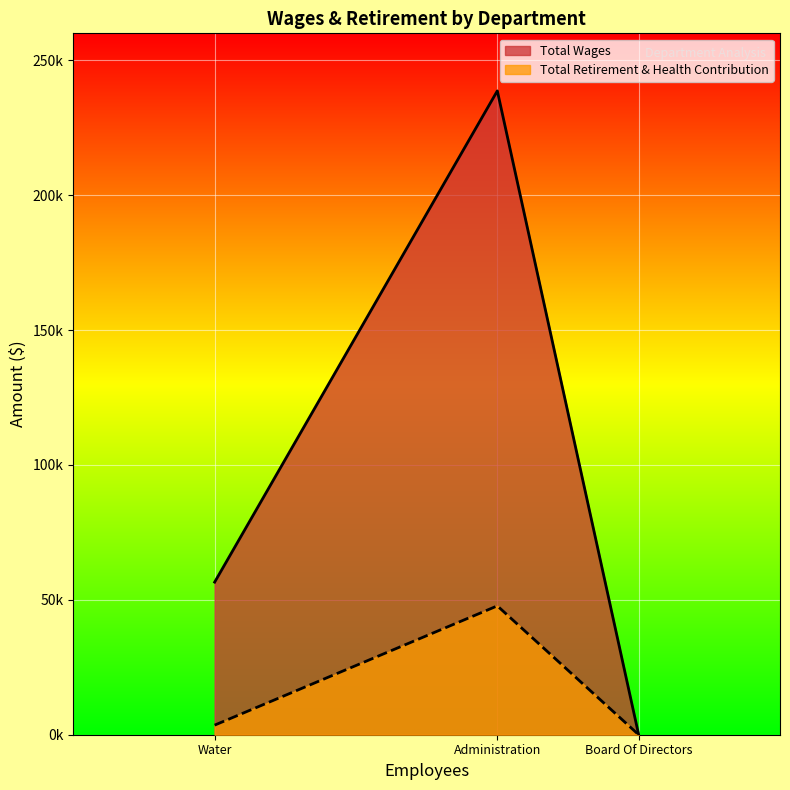

Is the value of Total Retirement & Health Contribution at Administration greater than the value of Total Wages at Water?

No